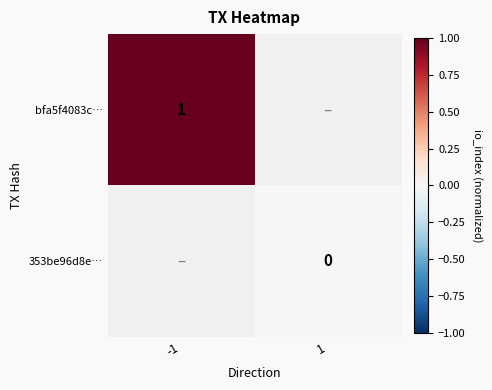

Count the number of data series in this chart.

2